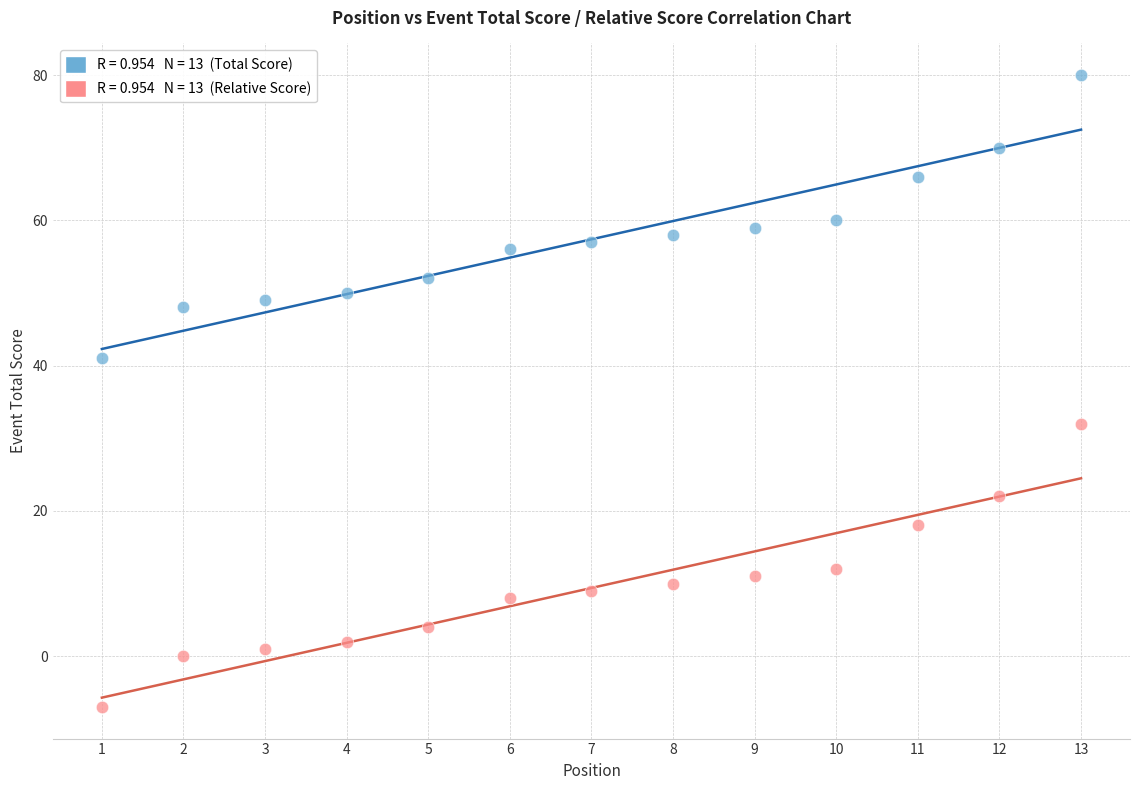

Across all data points, what is the range of Y values (max minus min)?

87